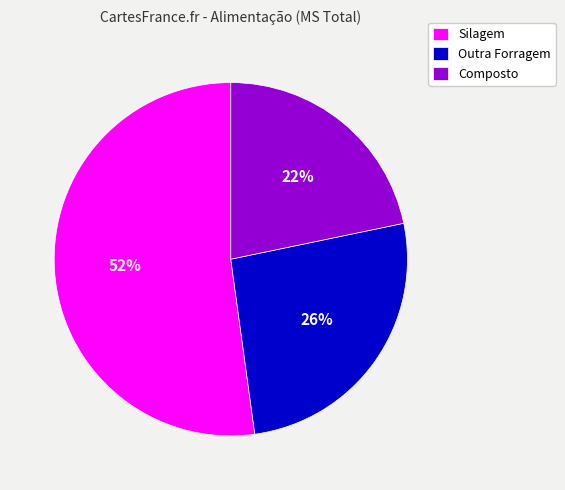

The Silagem slice represents 52% of the pie. True or false?

True